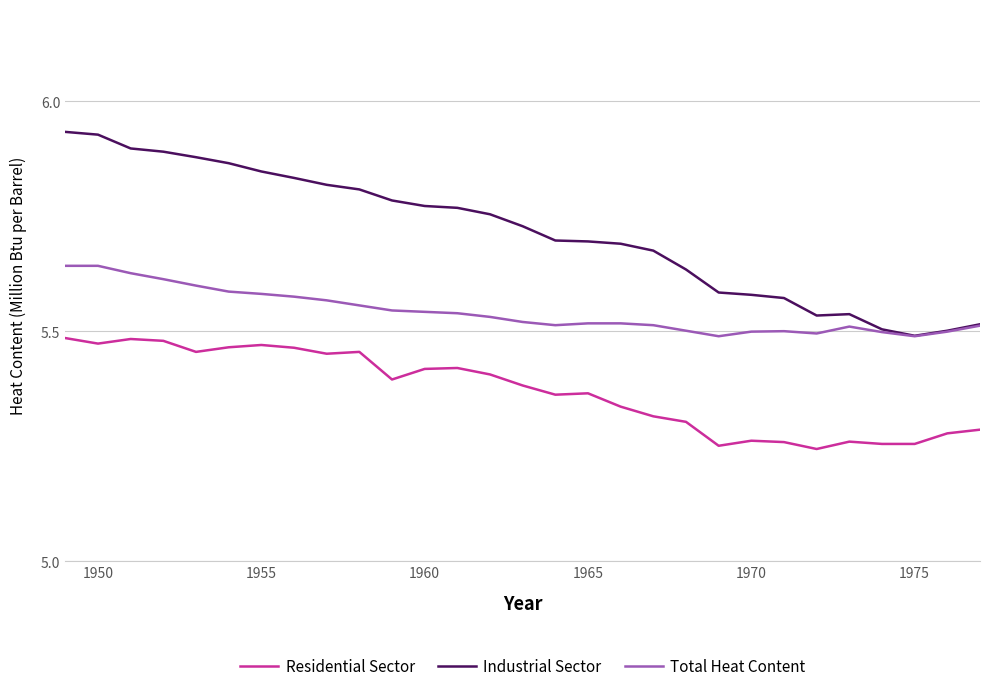

Which series has the largest total across all categories?

Industrial Sector